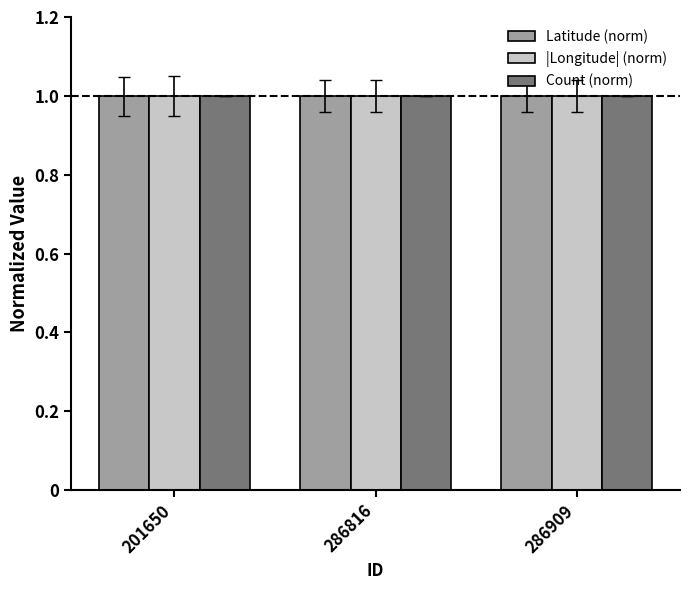

How many categories are shown in the chart?

3